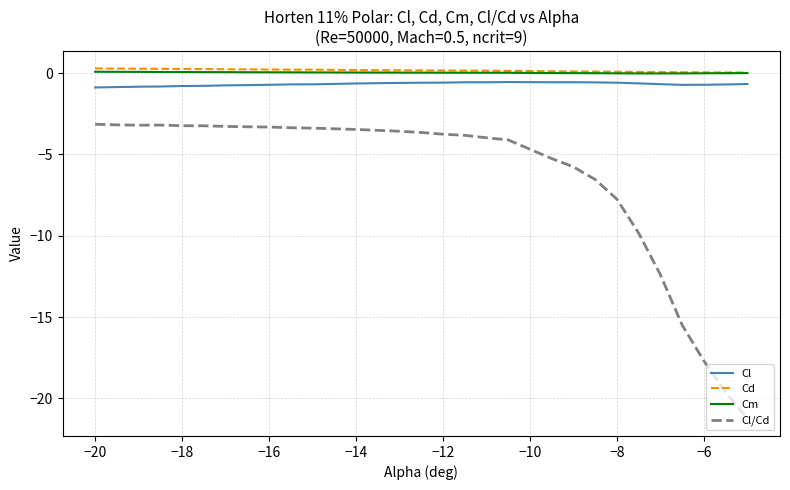

What is the smallest value displayed?

-21.2